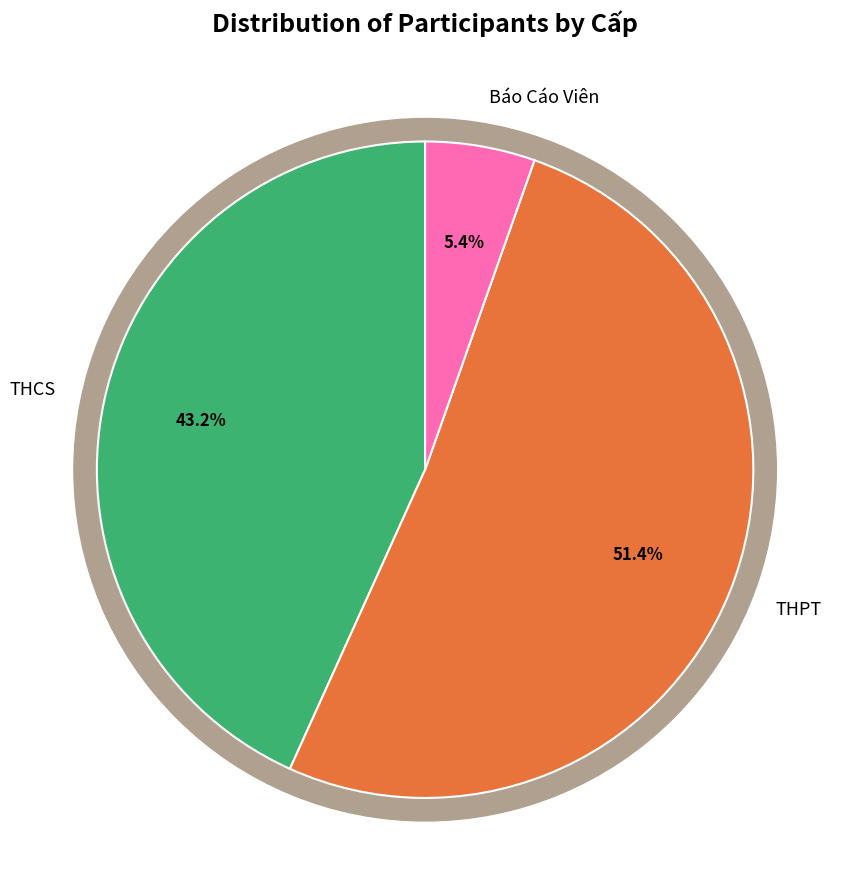

How many slices are in this pie chart?

3